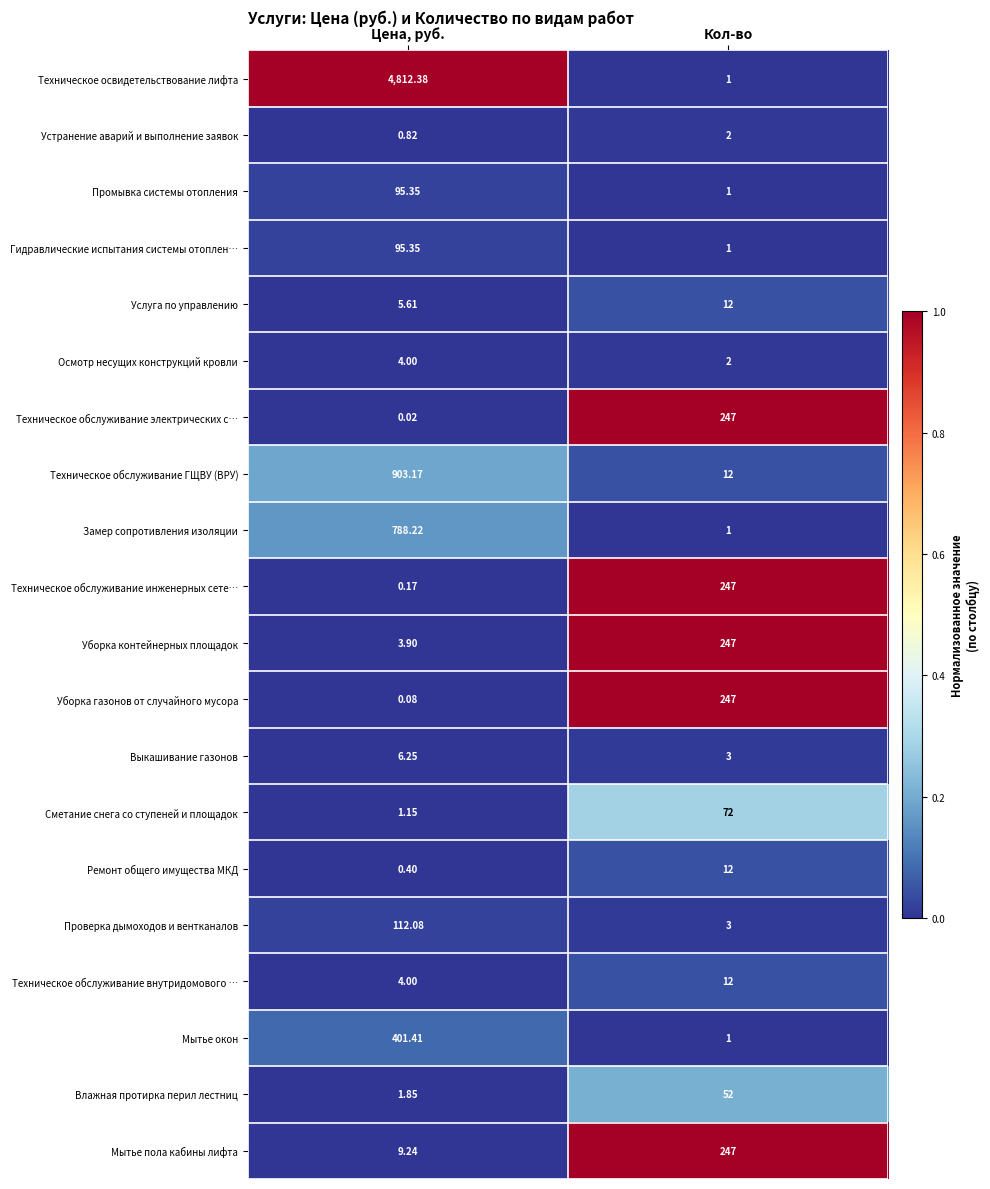

Rank the categories by Влажная протирка перил лестниц value from highest to lowest.

Кол-во, Цена, руб.